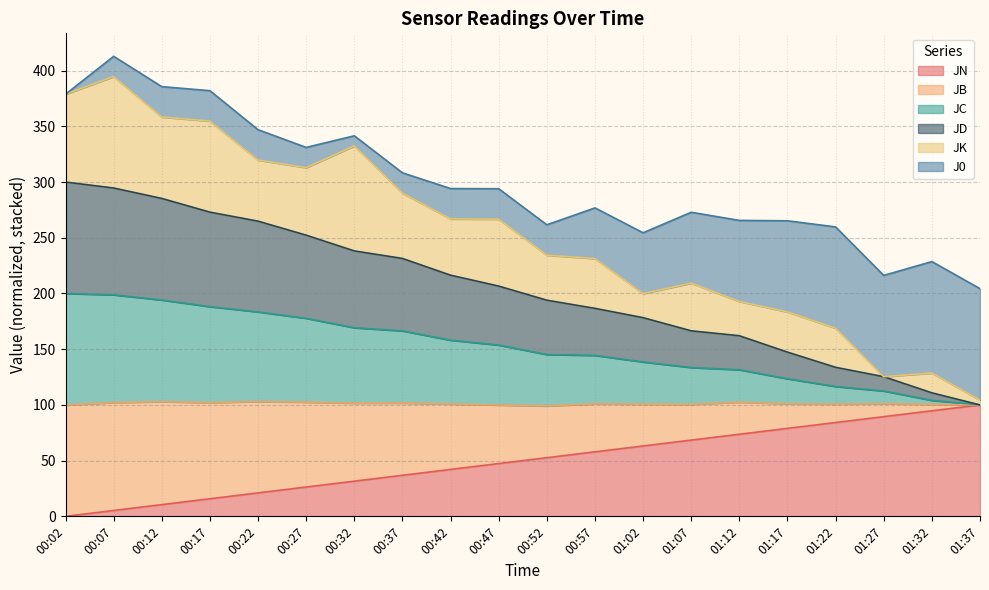

What is the label of the 14th point from the left?

01:07